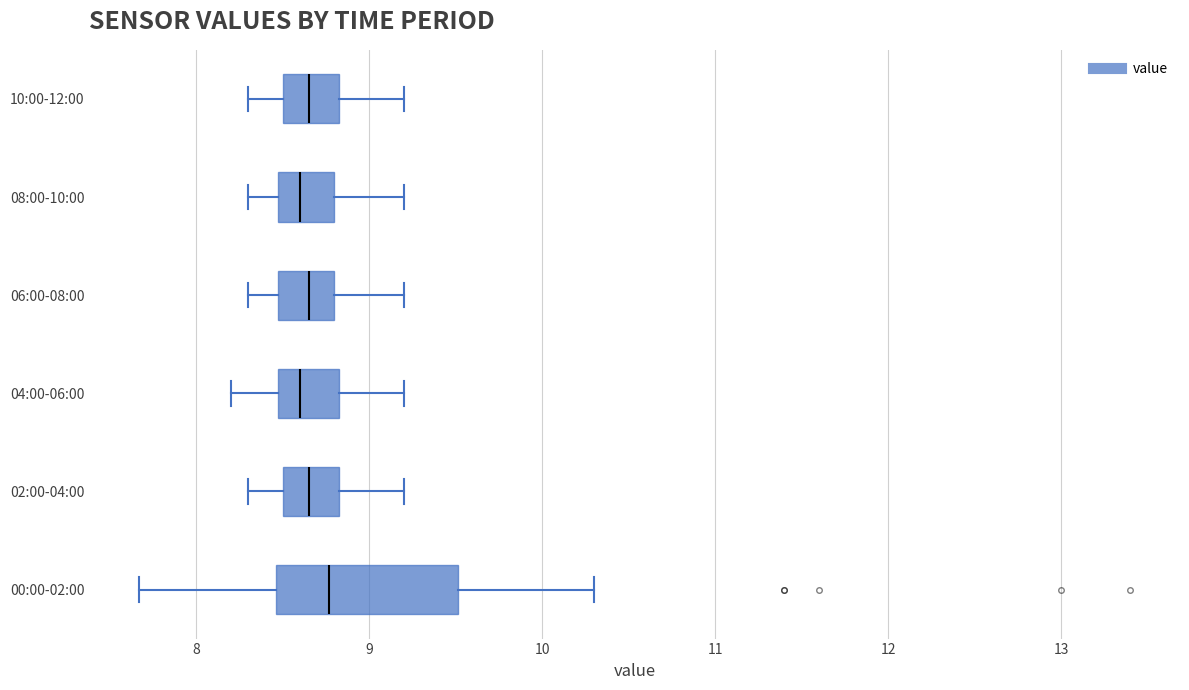

Where does the left whisker of the box for 08:00-10:00 end on the x-axis? The values are not printed on the chart, so give them approximately, as read against the axis.

8.3